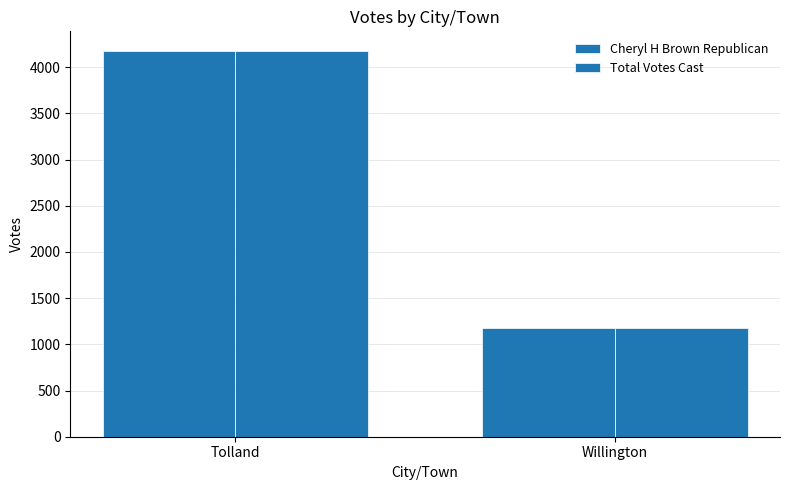

What is the label of the 1st bar from the left?

Tolland